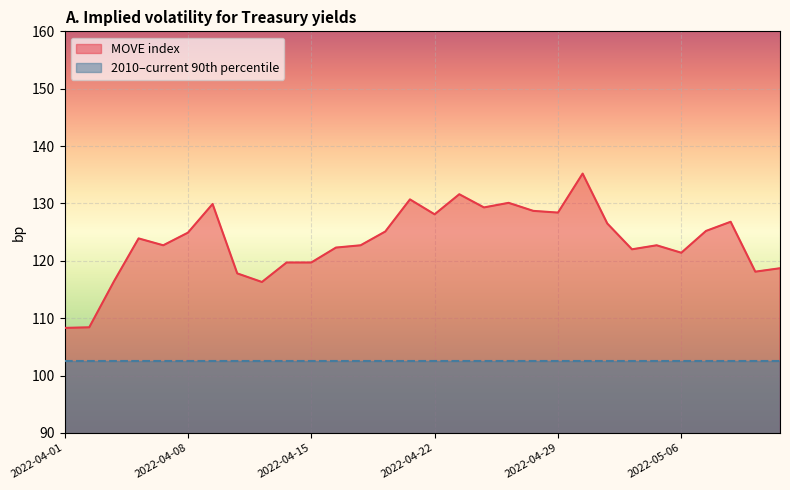

What is the change in value from 2022-04-06 to 2022-04-08?

+1.0